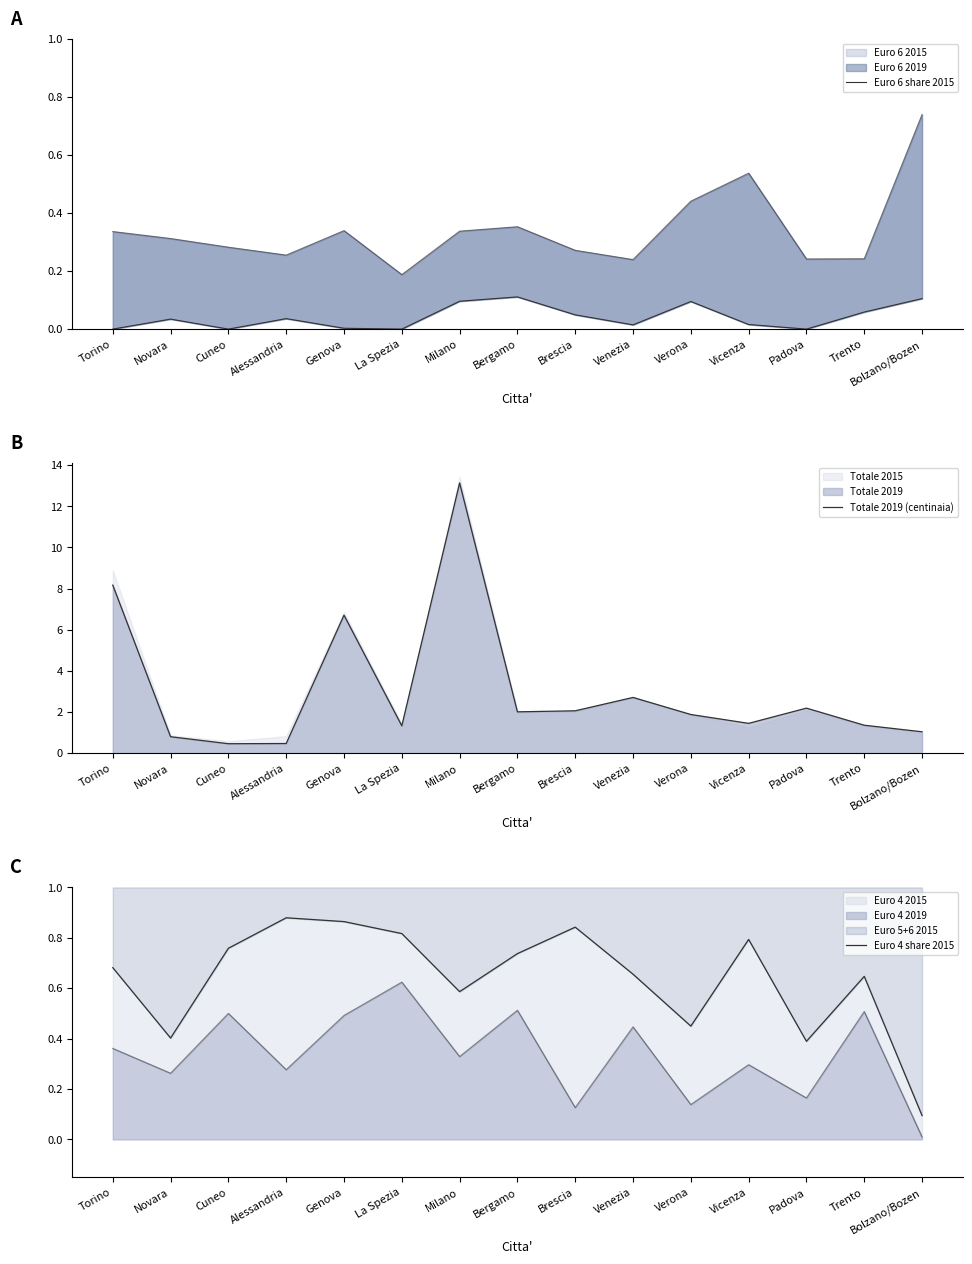

What is the label of the 4th point from the right?

Vicenza